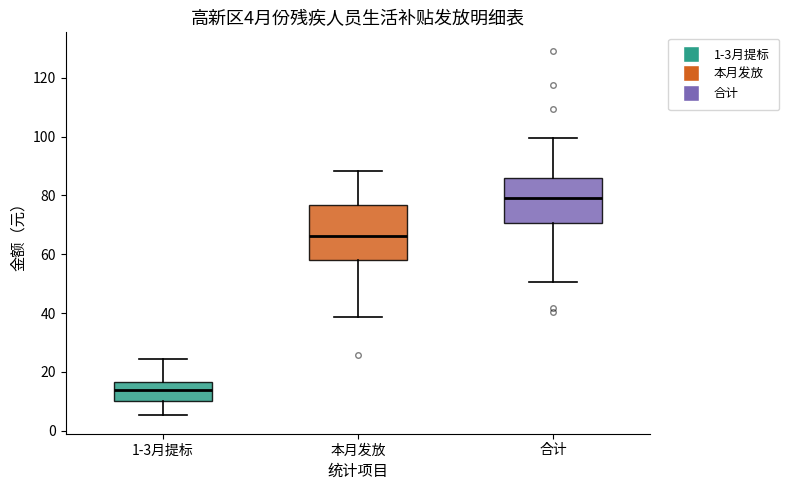

Which box's median line is the lowest?

1-3月提标